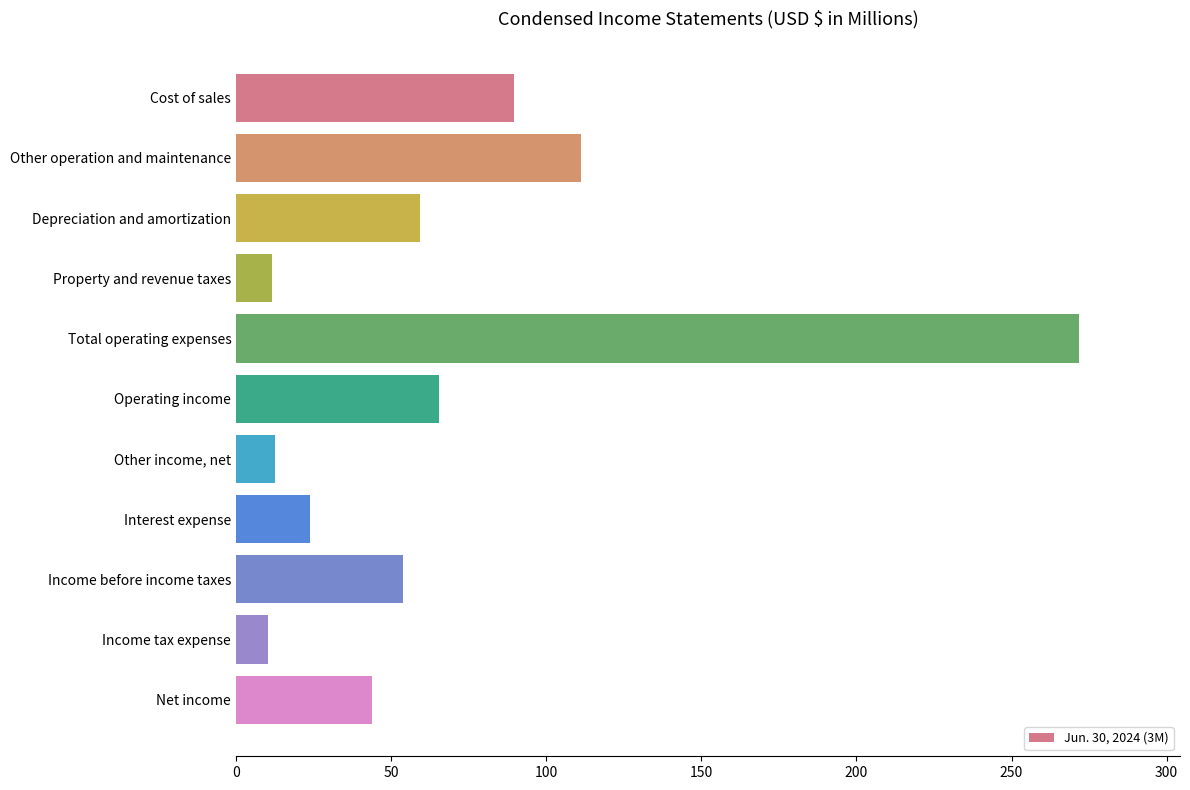

The value at Operating income is 65.3. True or false?

True